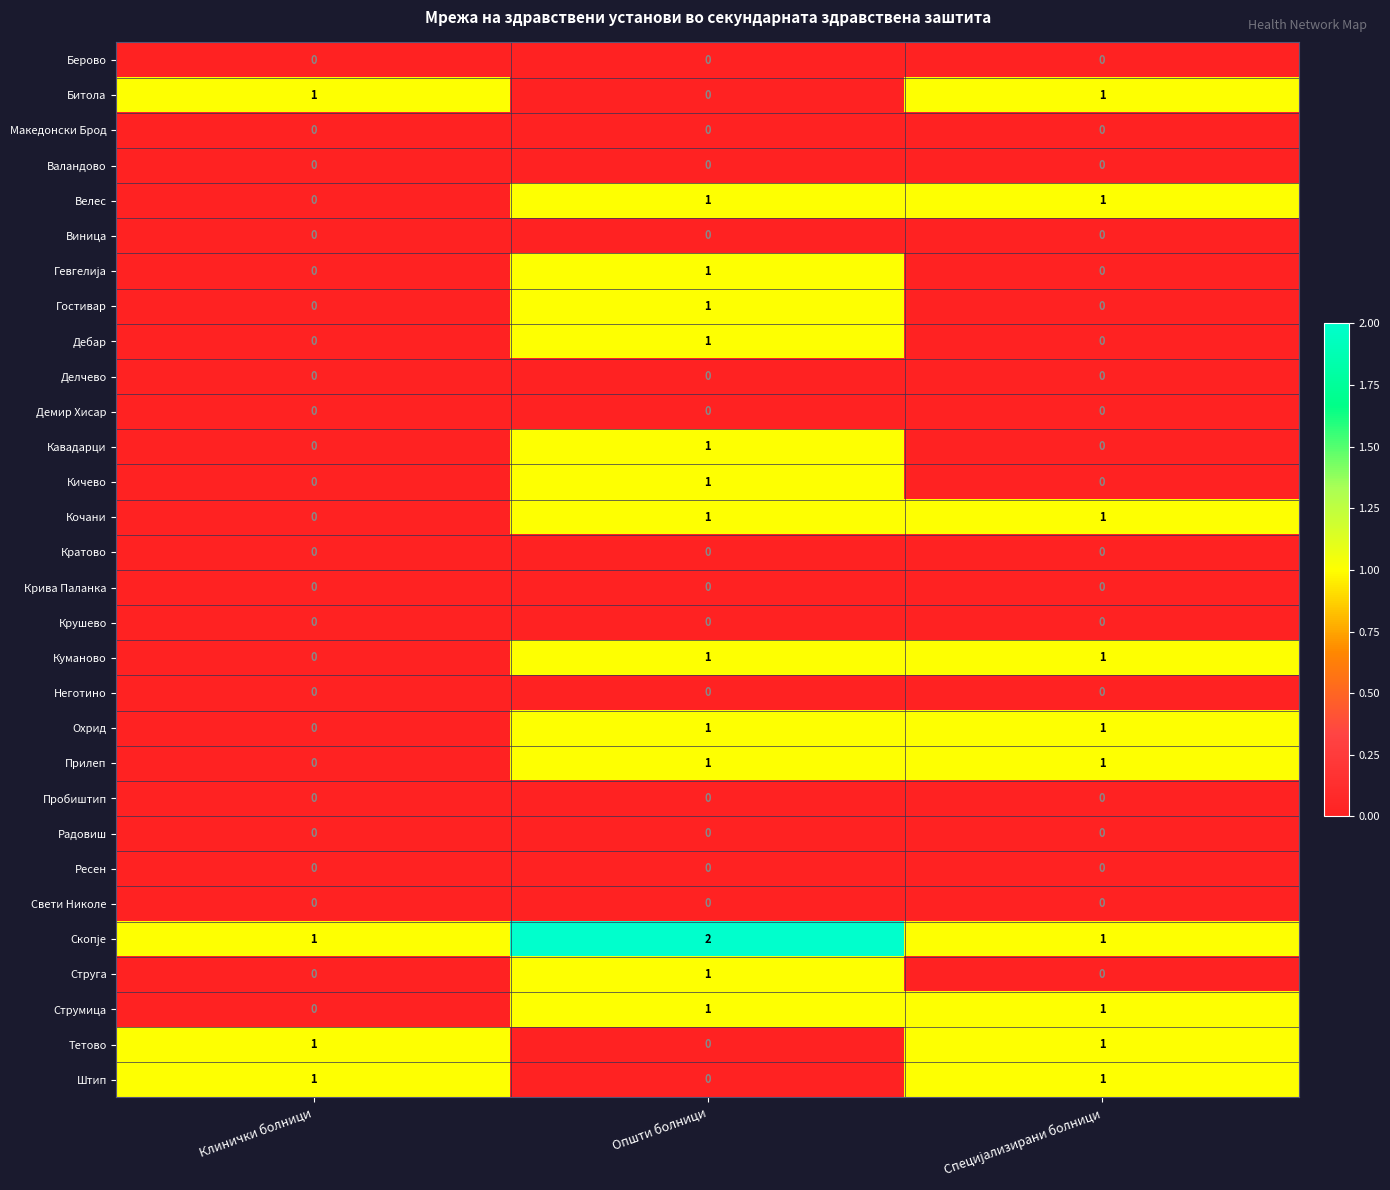

What is the total value across all series at Општи болници?

14